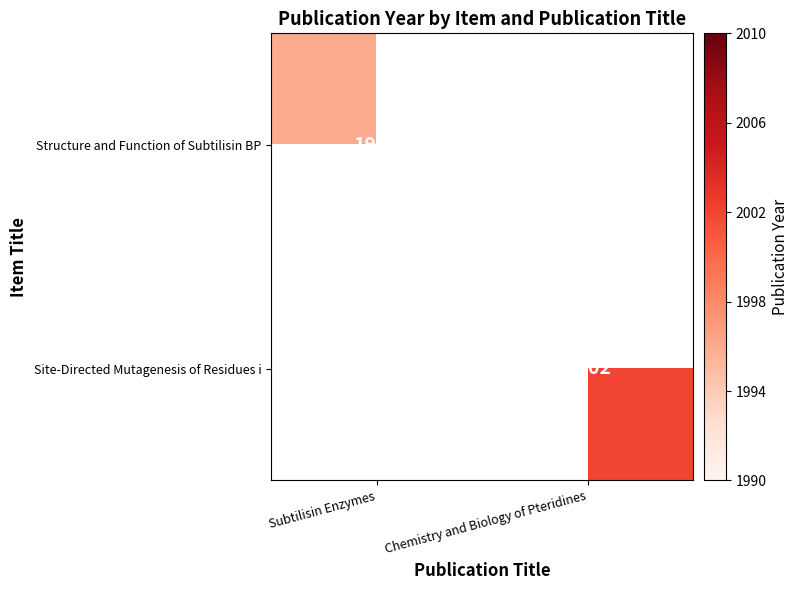

Is it true that Structure and Function of Subtilisin BP equals 3101.1 at Subtilisin Enzymes?

False